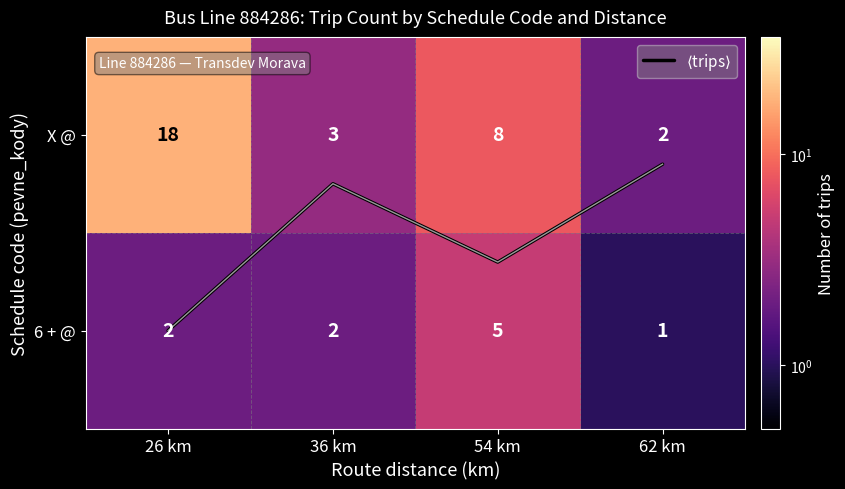

Which series changed the most between 26 km and 54 km?

X @